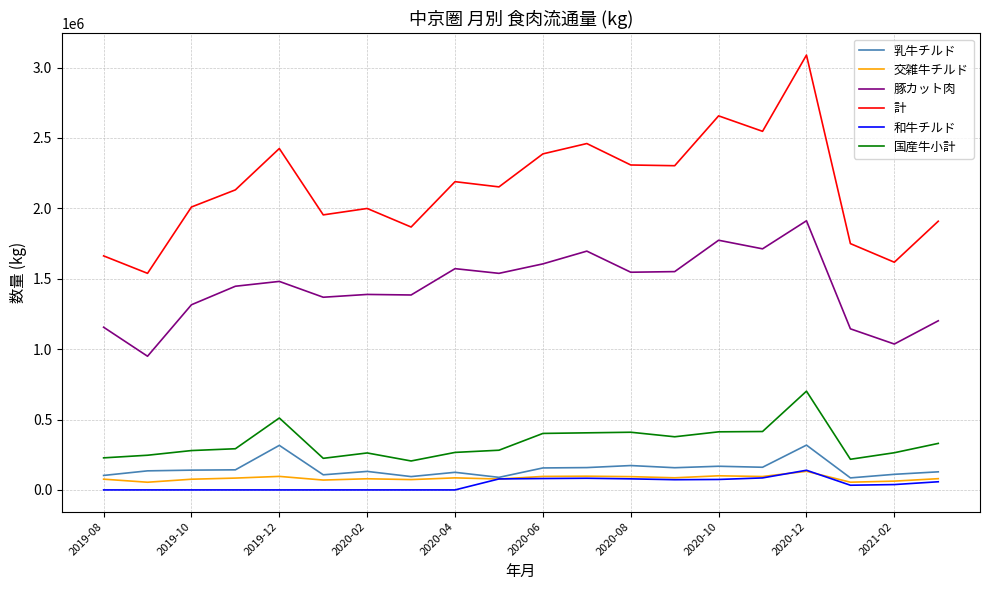

Which series has the widest spread of values?

計